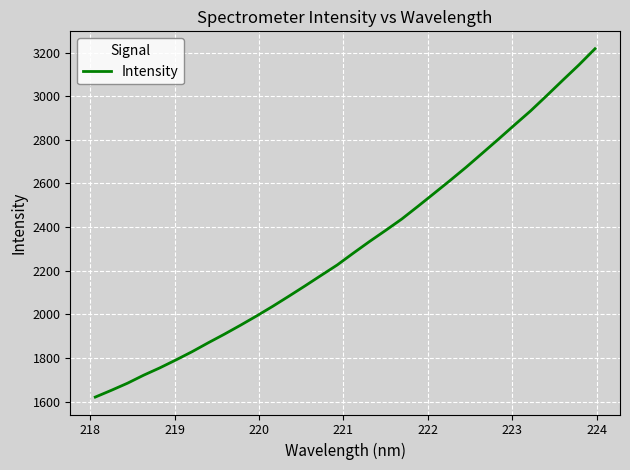

What is the sum of all values?

73981.1